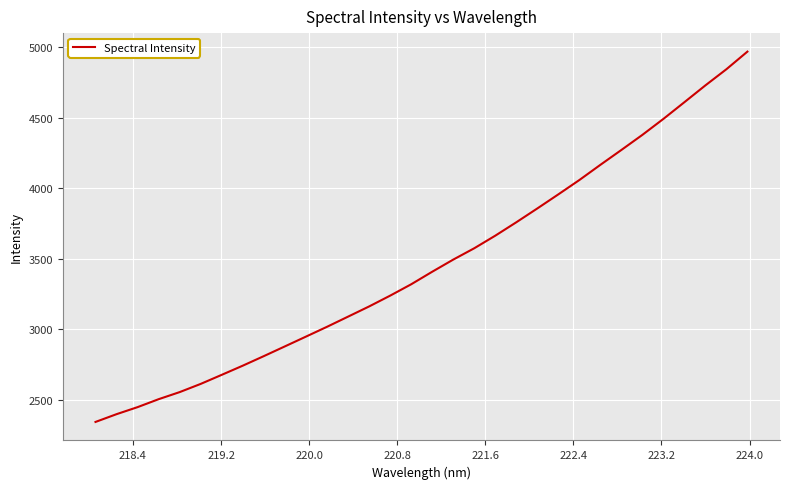

What is the difference between the maximum and minimum values?

2624.8